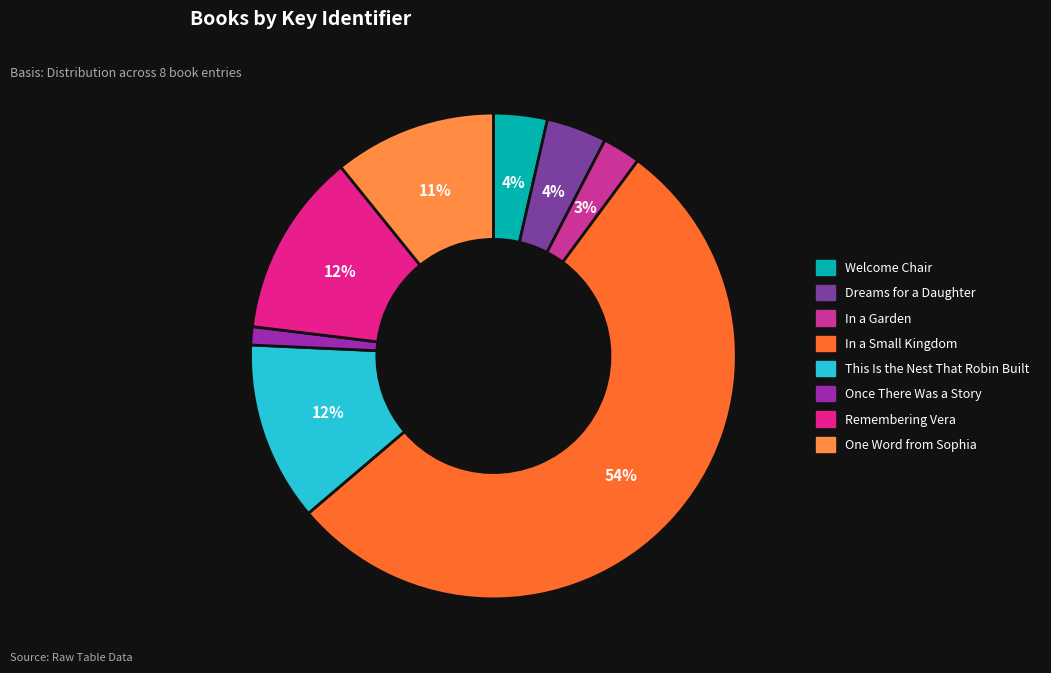

To the nearest percent, what portion does Remembering Vera represent?

12%